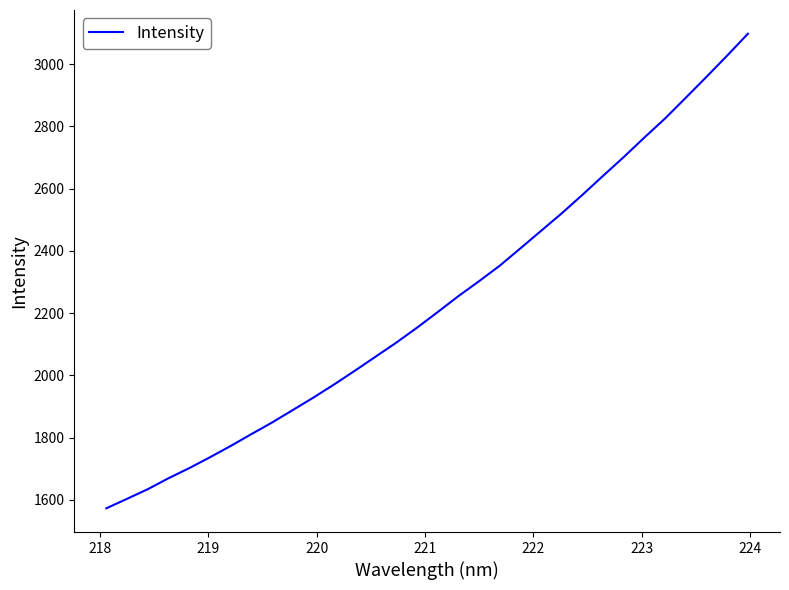

Count the number of values greater than 2203.

16